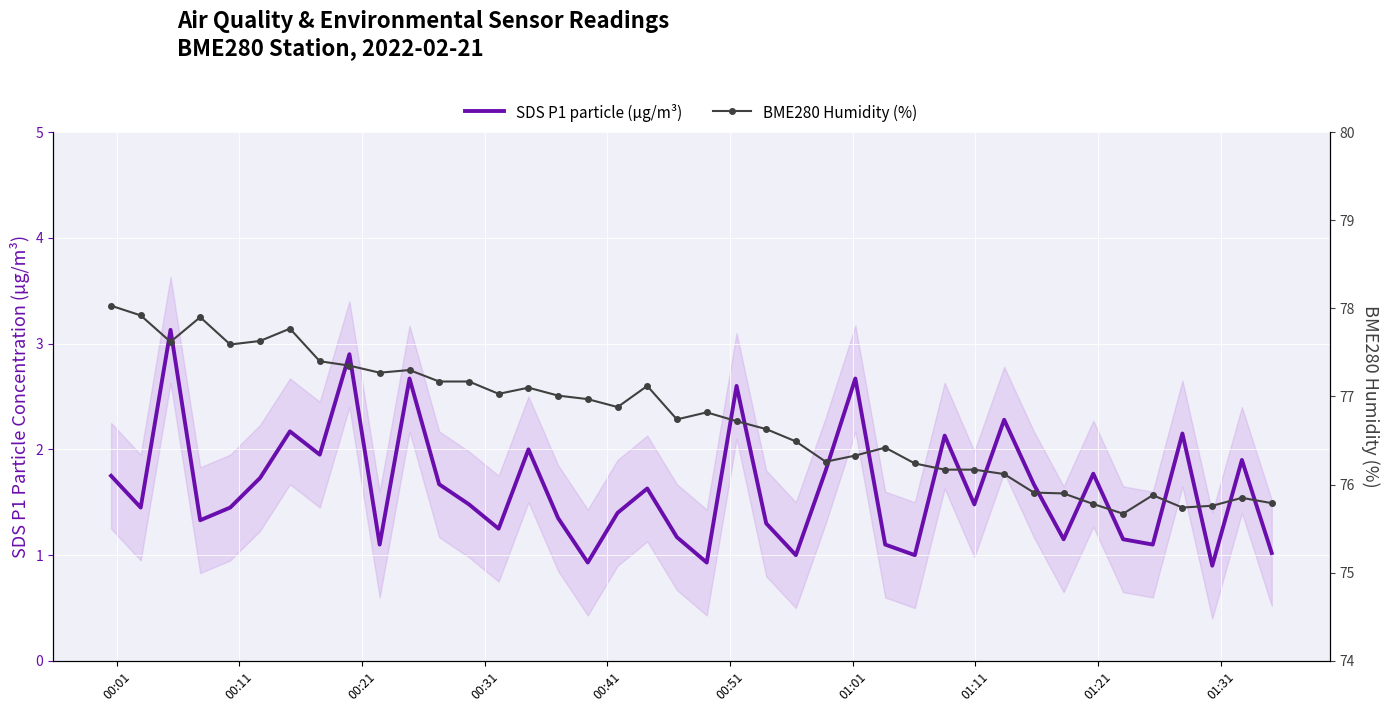

At 00:41, list the series in order from largest to smallest.

BME280 Humidity (%), SDS P1 particle (µg/m³)